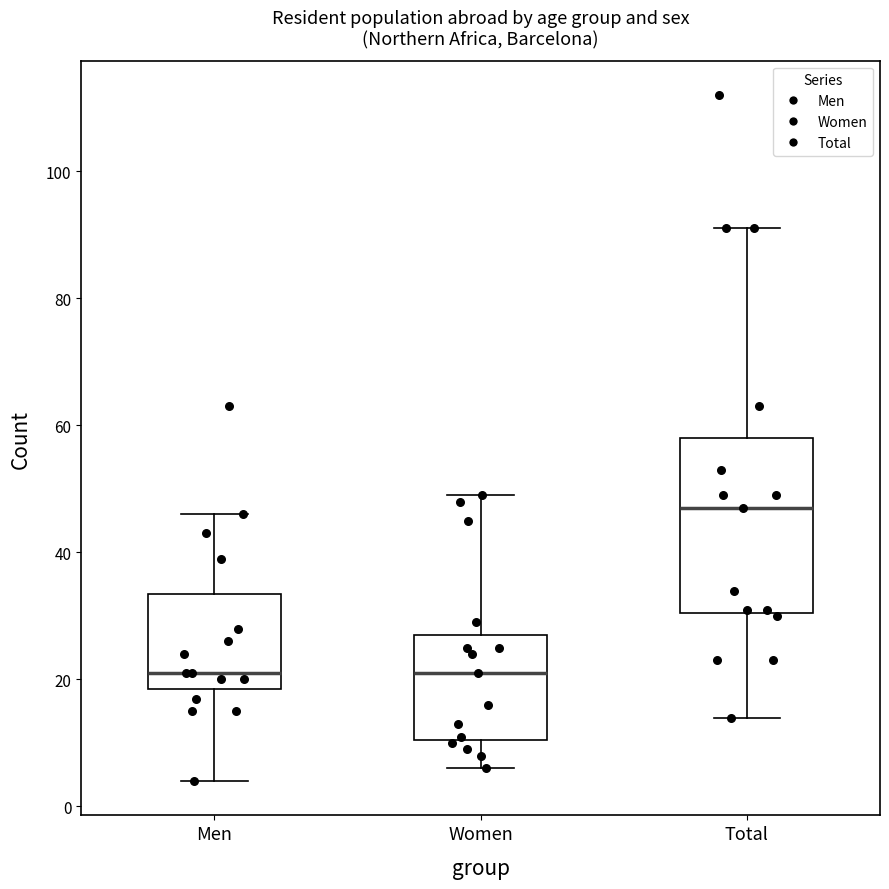

Reading left to right, transcribe this box plot: for each box, give where its median line is, the range the box spans, and where its two whiskers end, as read against the y-axis. The values are not printed on the chart, so give them approximately, as read against the axis.

Men: median 22, box 18 to 34, whiskers 4 to 46
Women: median 22, box 10 to 28, whiskers 6 to 50
Total: median 48, box 30 to 58, whiskers 14 to 92